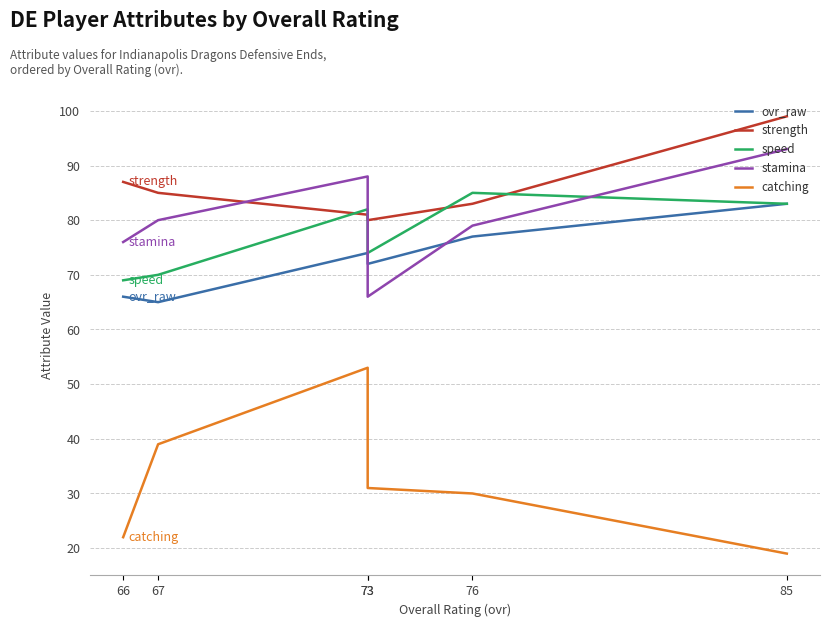

What is the total value across all series at 76?

354